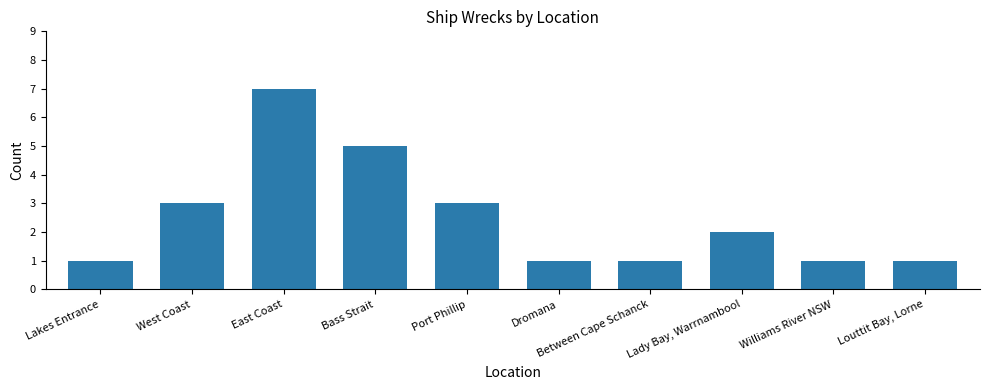

What is the smallest value displayed?

1